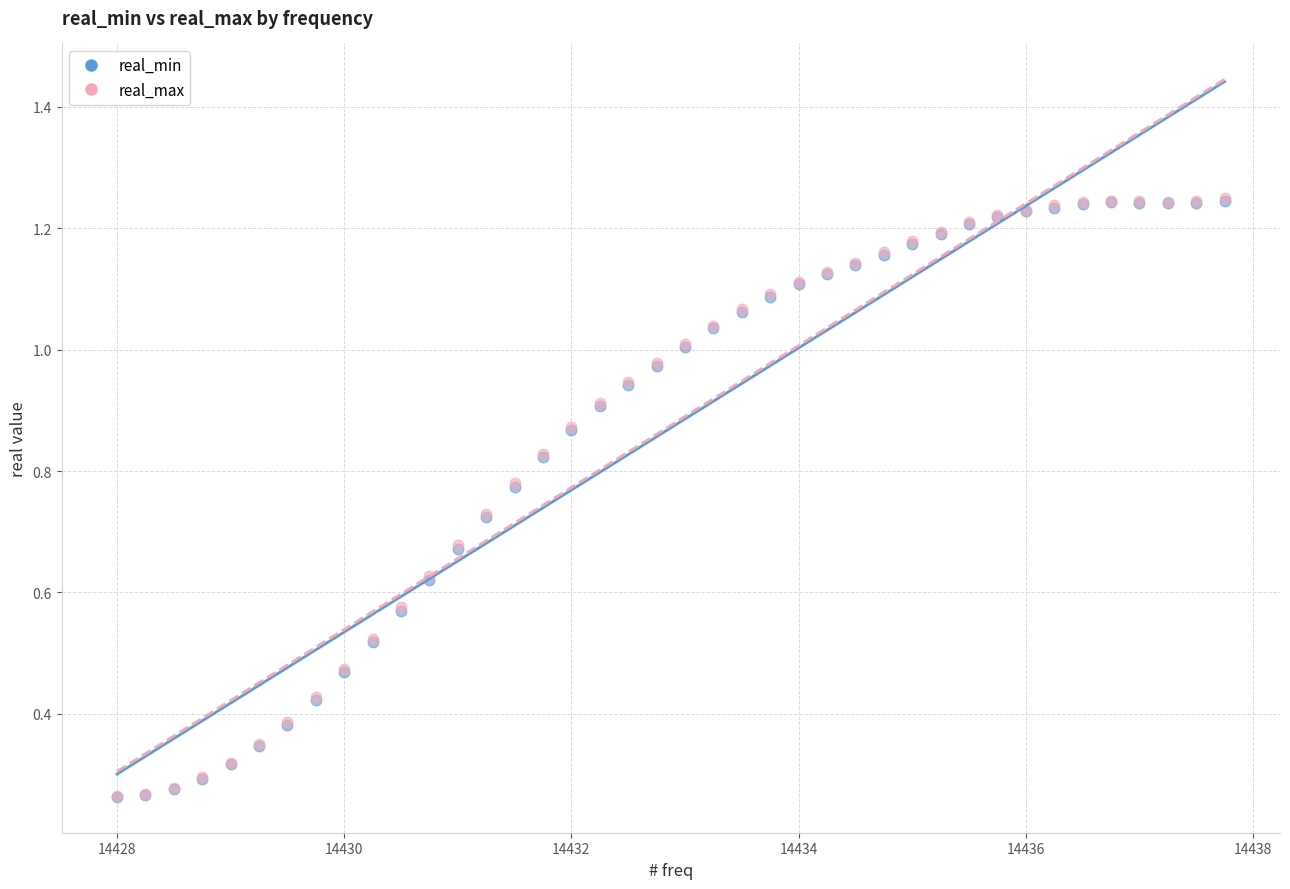

Which series has the widest spread of Y values?

real_max